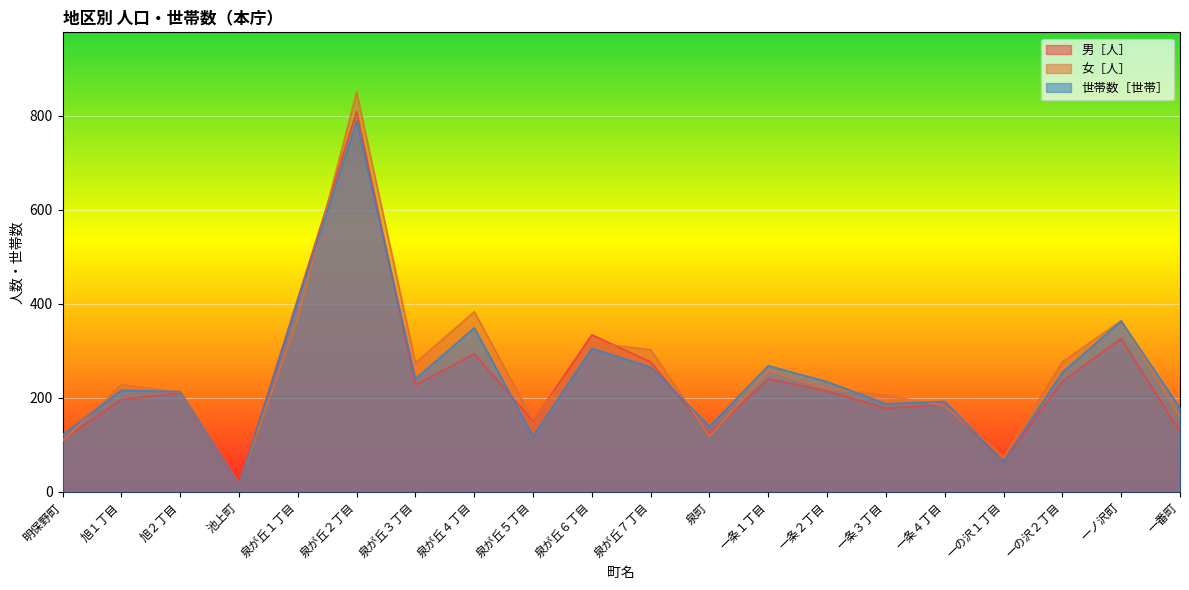

How many values in the 女［人］ series are below 228?

10